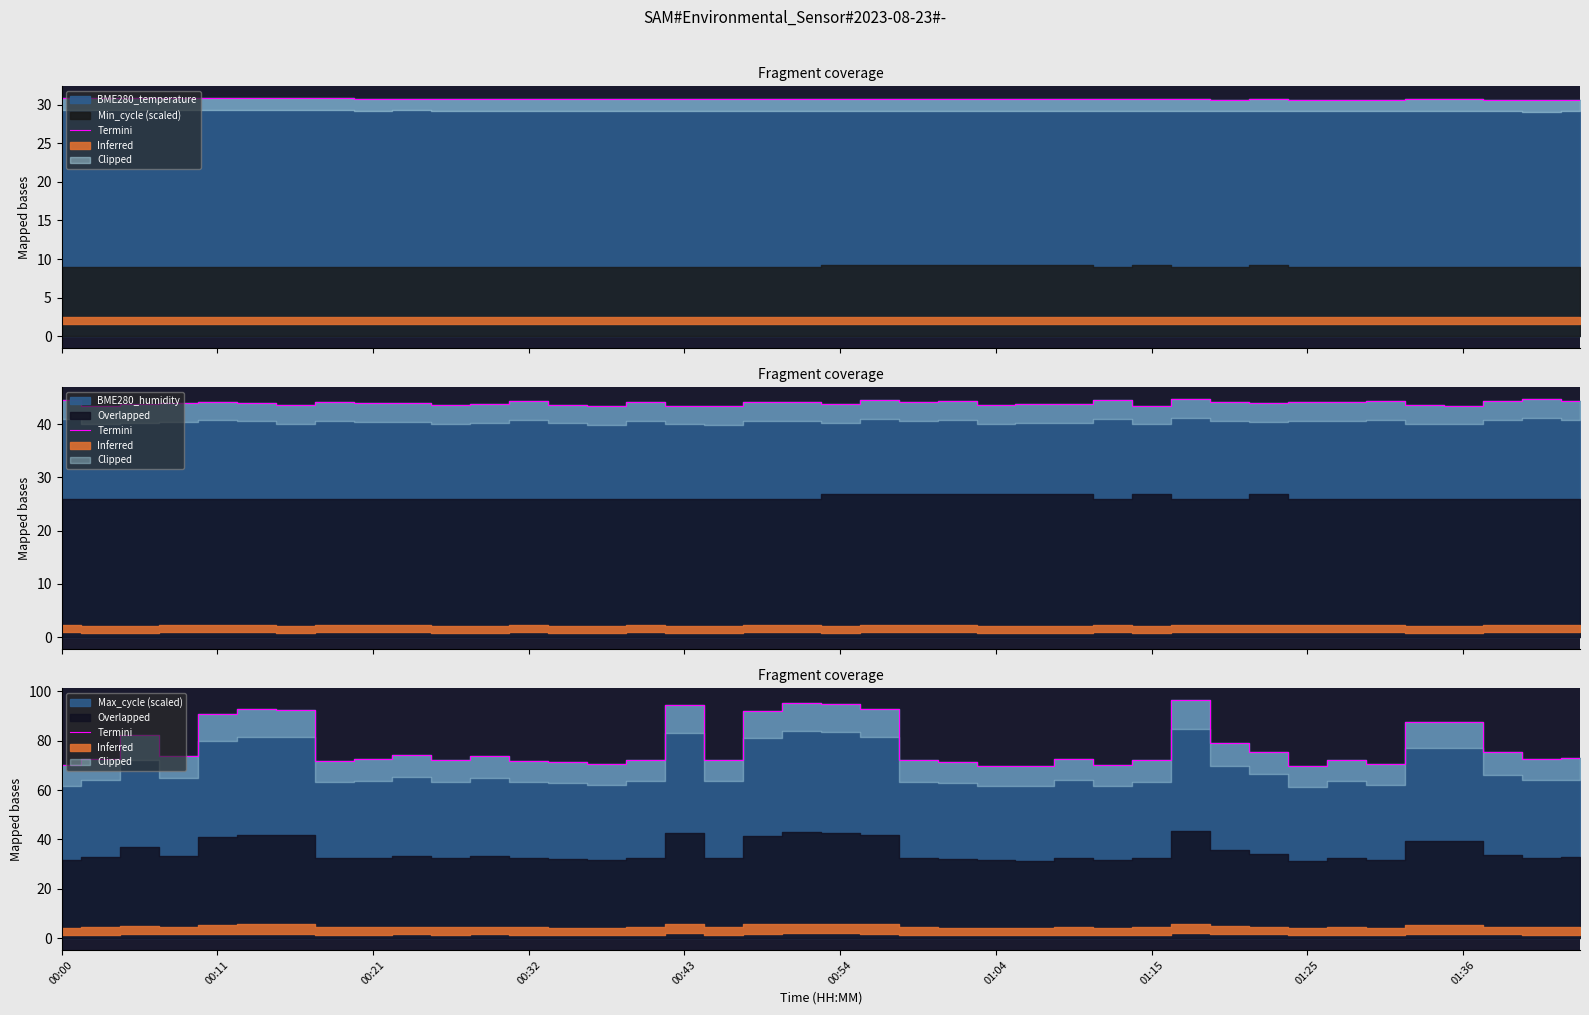

At which label does the data first exceed 72?

00:11